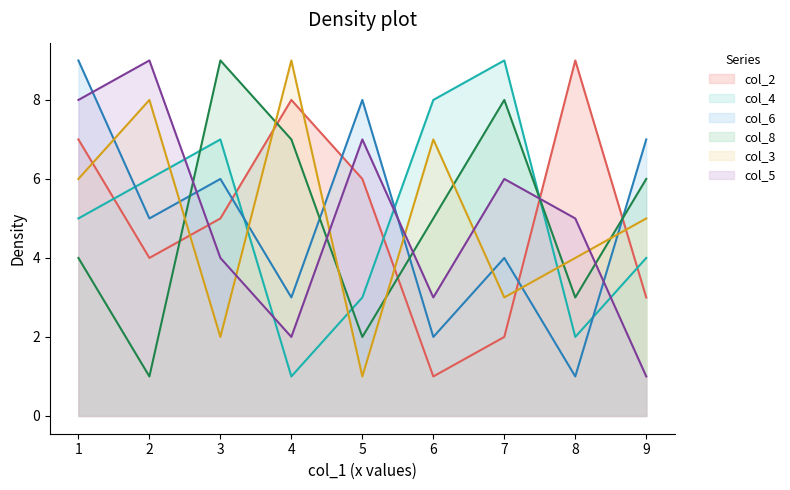

List the labels in order of col_3 value, largest first.

4, 2, 6, 1, 9, 8, 7, 3, 5